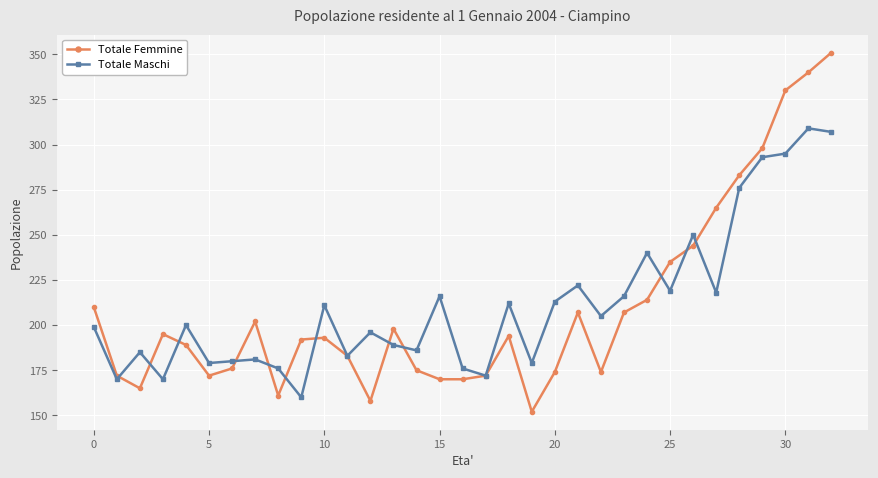

How many distinct data groups are displayed?

2